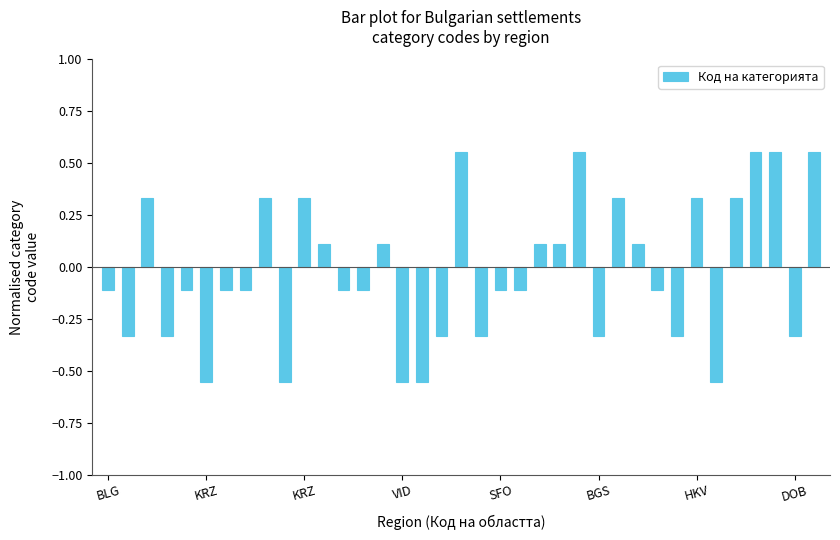

Are the bars grouped side by side (vs. stacked)?

No